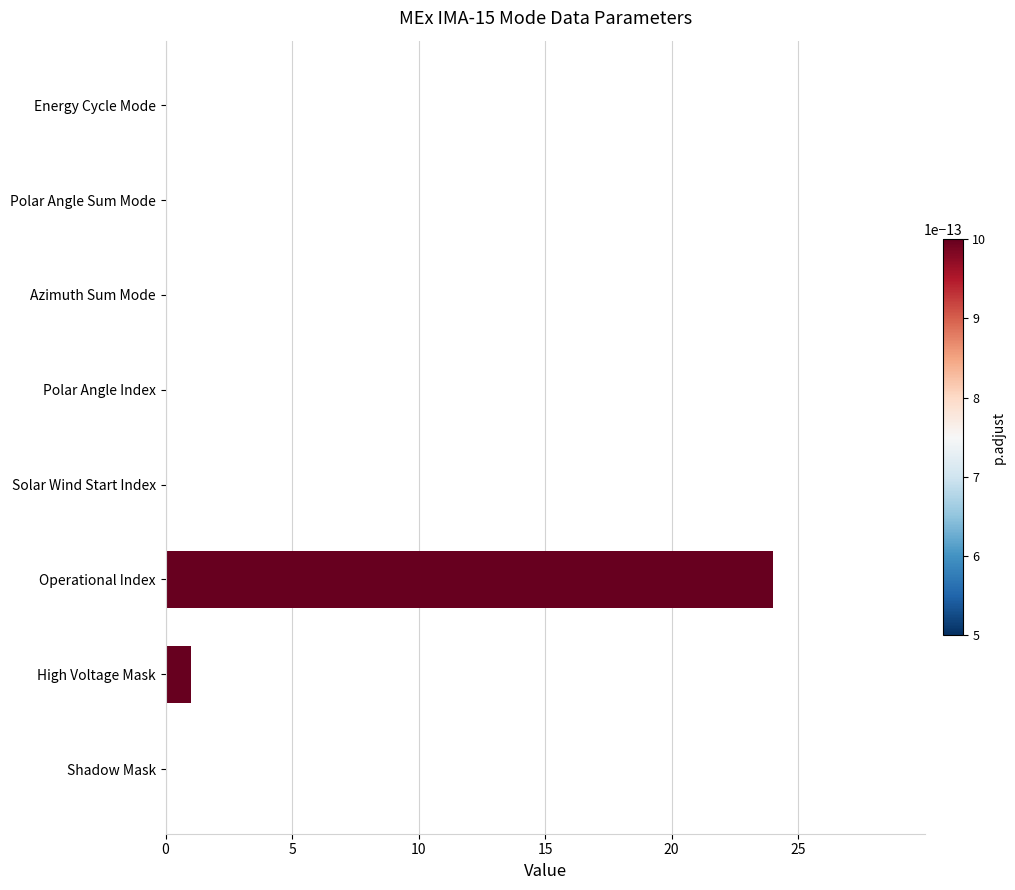

How many data points does each series have?

8